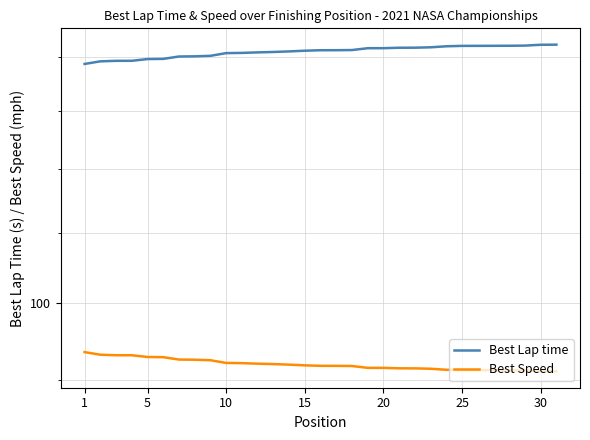

True or false: Best Speed and Best Lap time cross at least once.

False